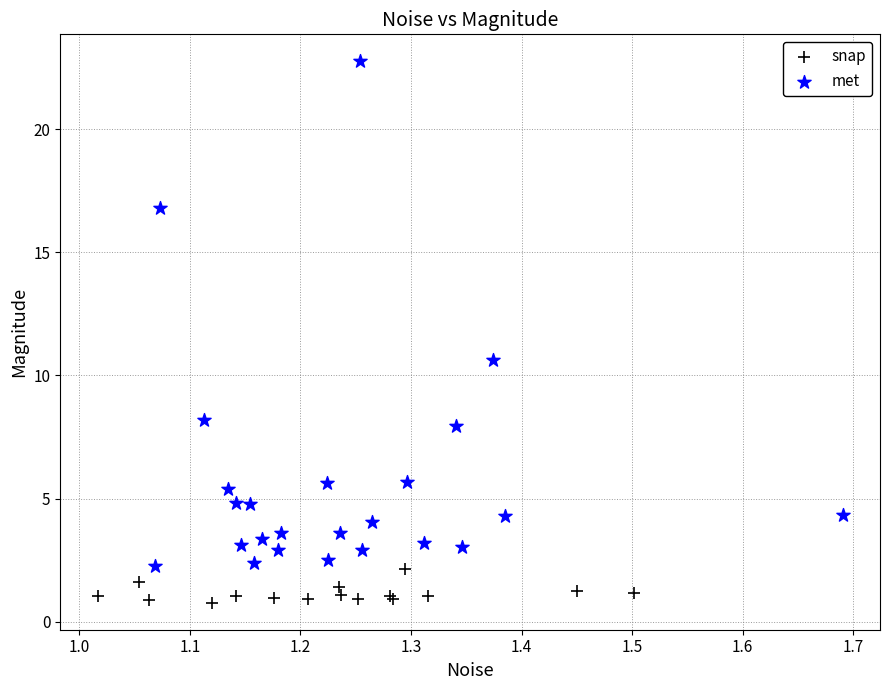

Which series has the widest spread of Y values?

met